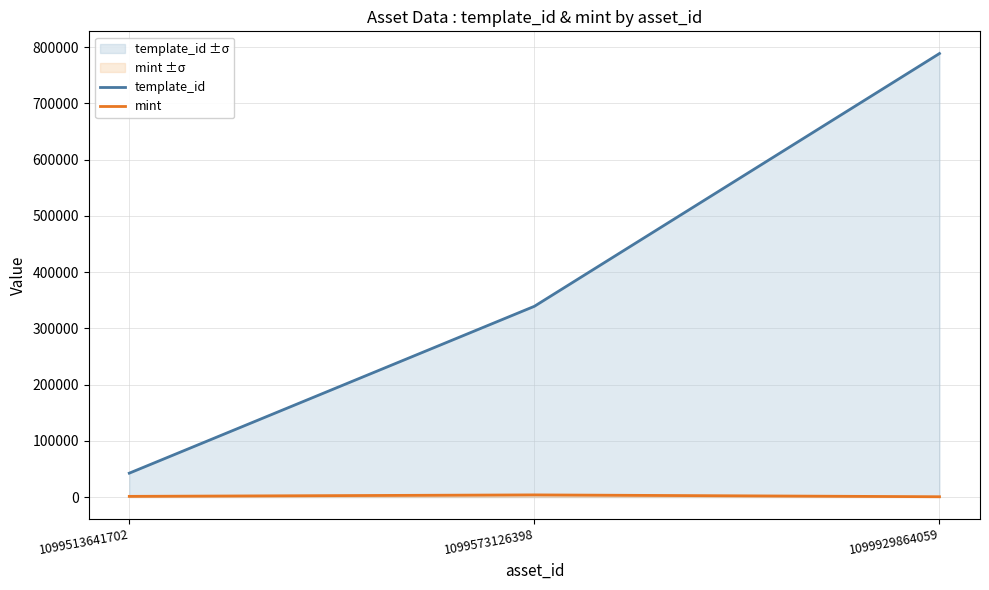

Which series has the largest total across all categories?

template_id